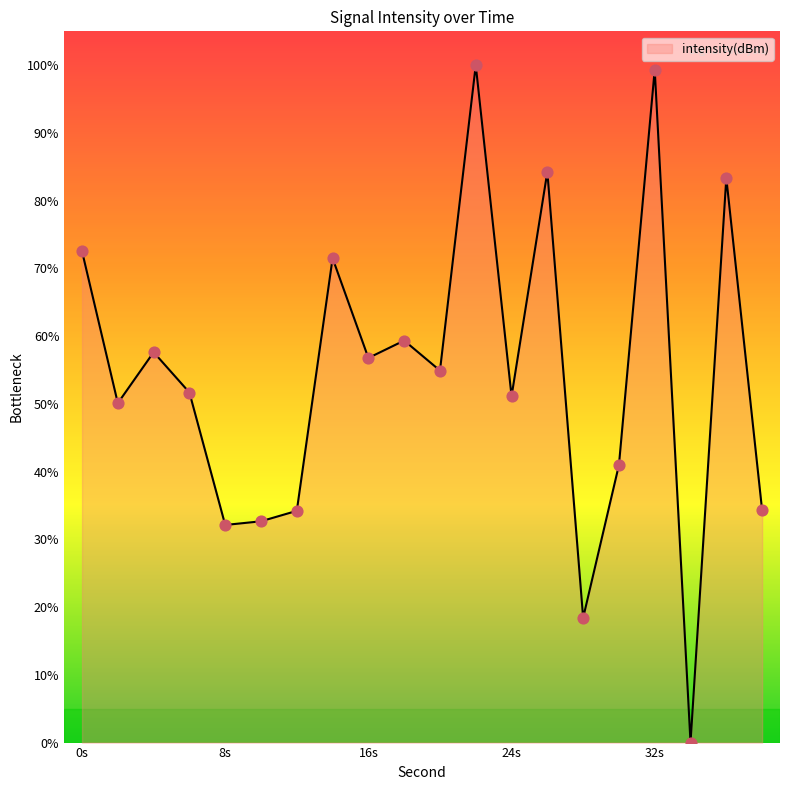

What is the difference between the maximum and minimum values?

100.0